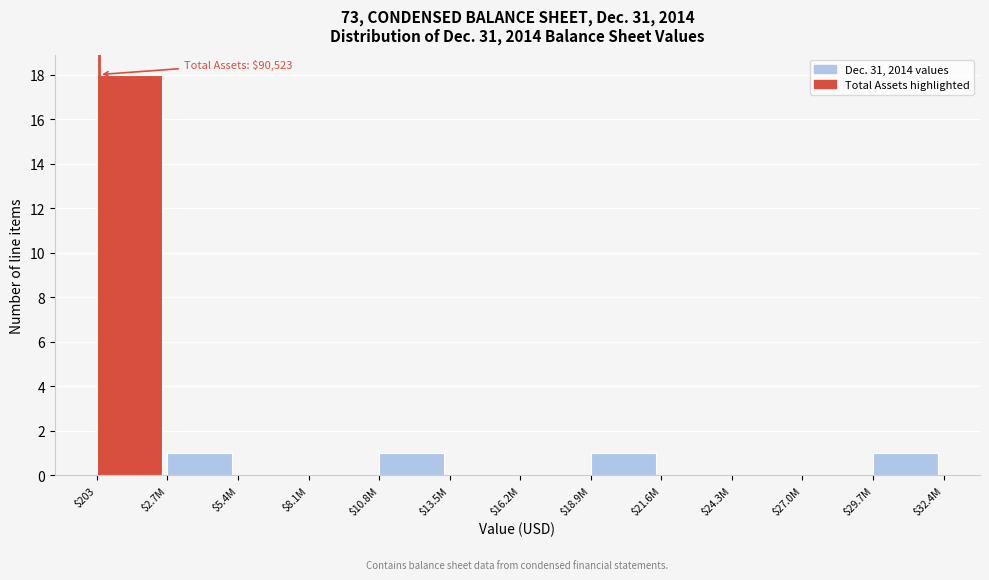

What is the maximum value shown in the chart?

18